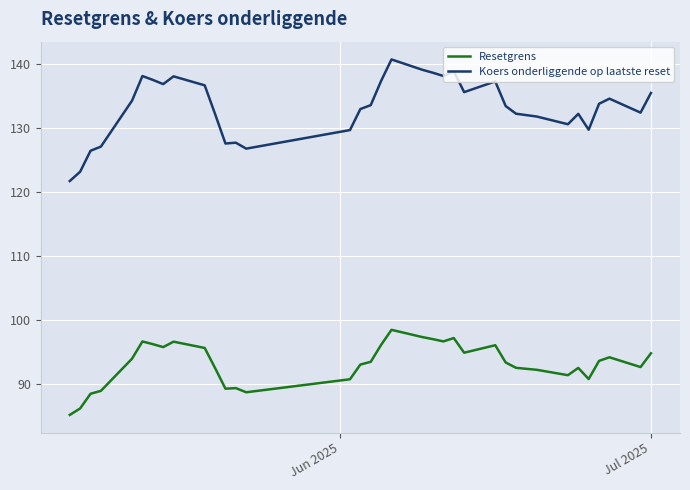

What is the difference between the maximum and minimum values in the Resetgrens series?

13.3